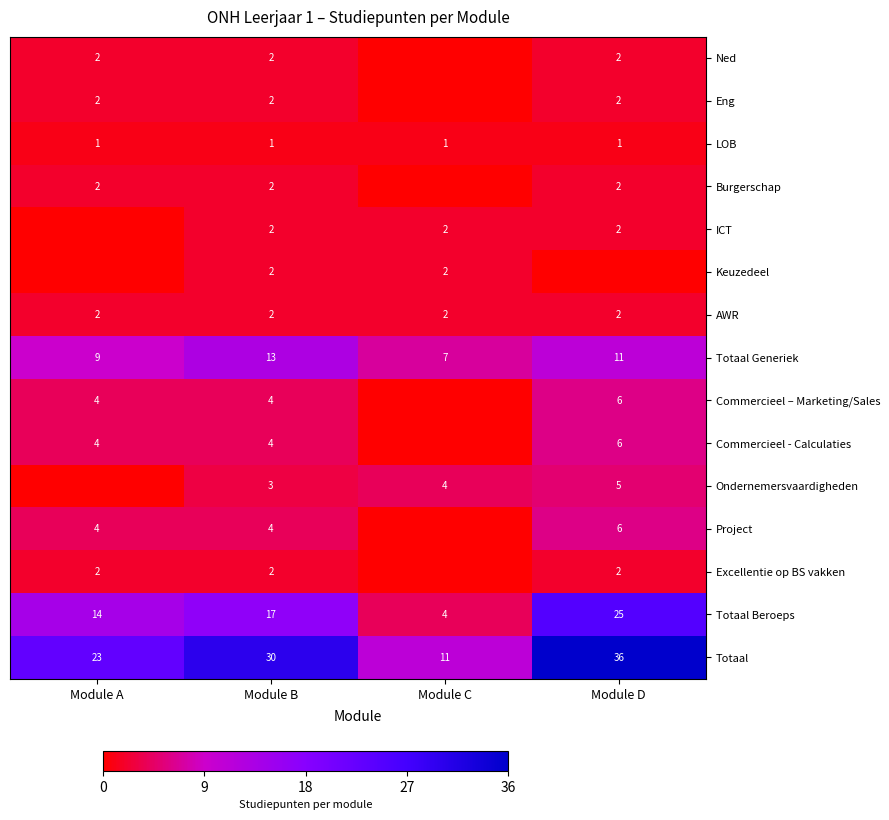

Is it true that Ned equals 3 at Module B?

False